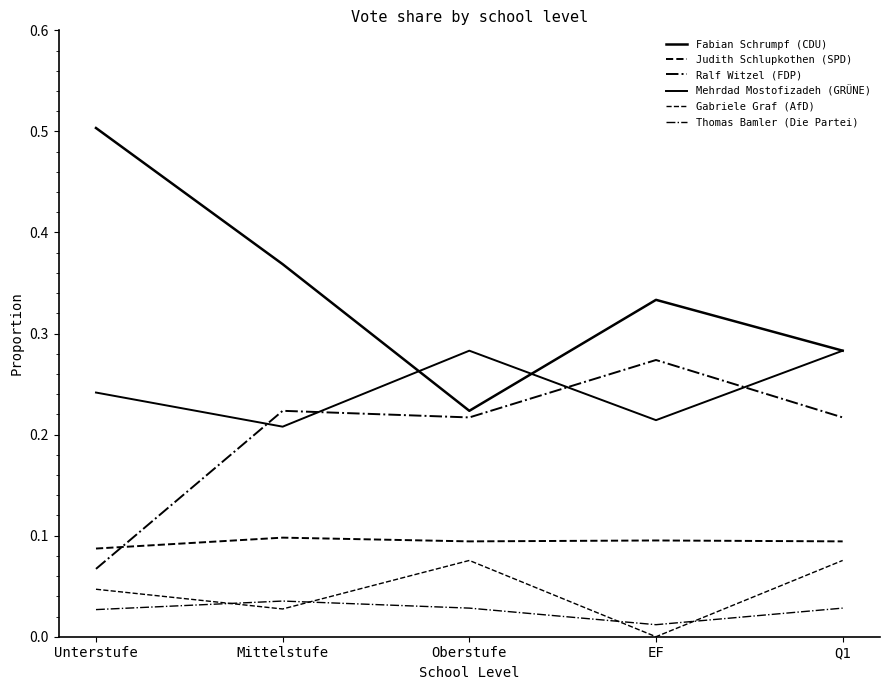

True or false: Thomas Bamler (Die Partei) and Judith Schlupkothen (SPD) cross at least once.

False